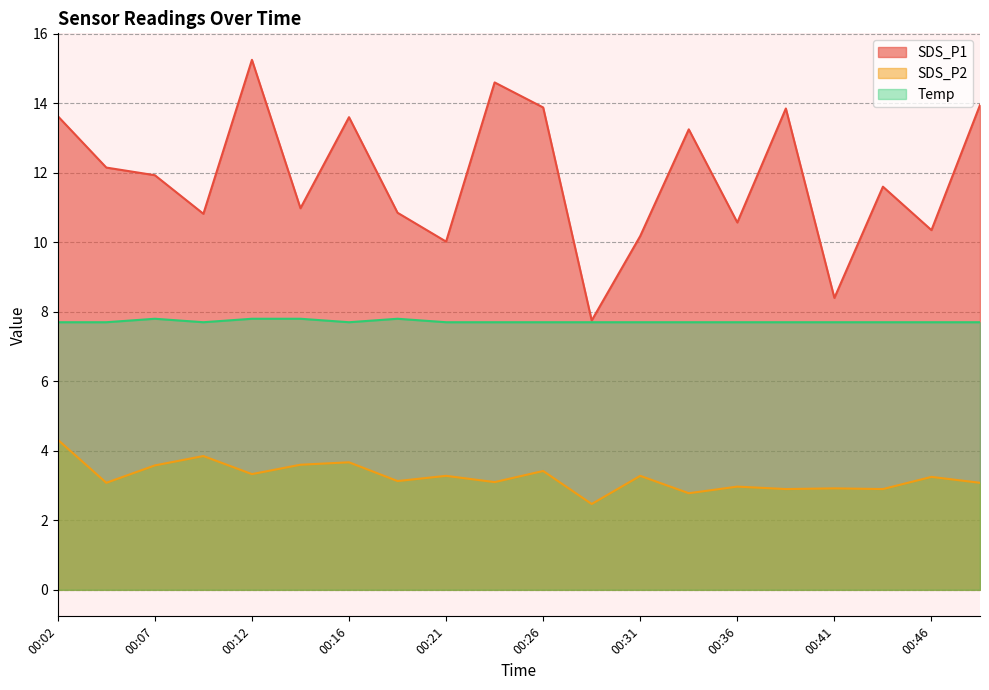

Does the chart display data point markers on the line(s)?

No